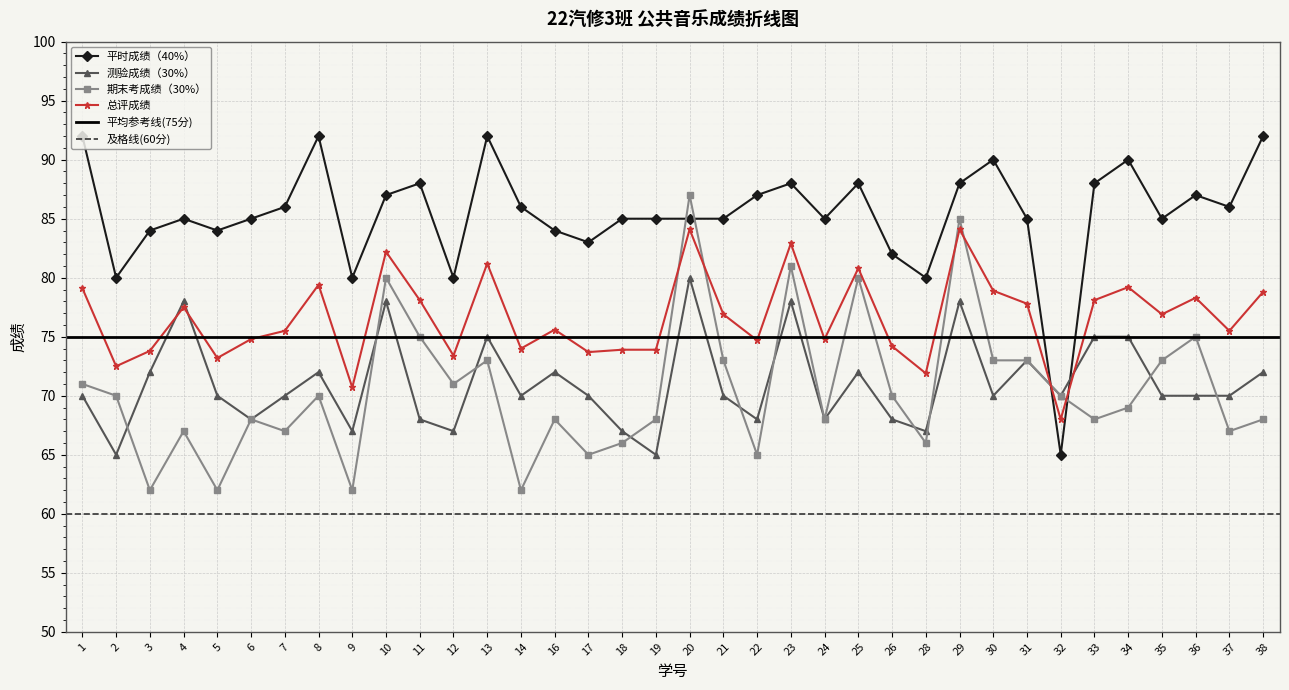

True or false: 平时成绩（40%） and 期末考成绩（30%） cross at least once.

True